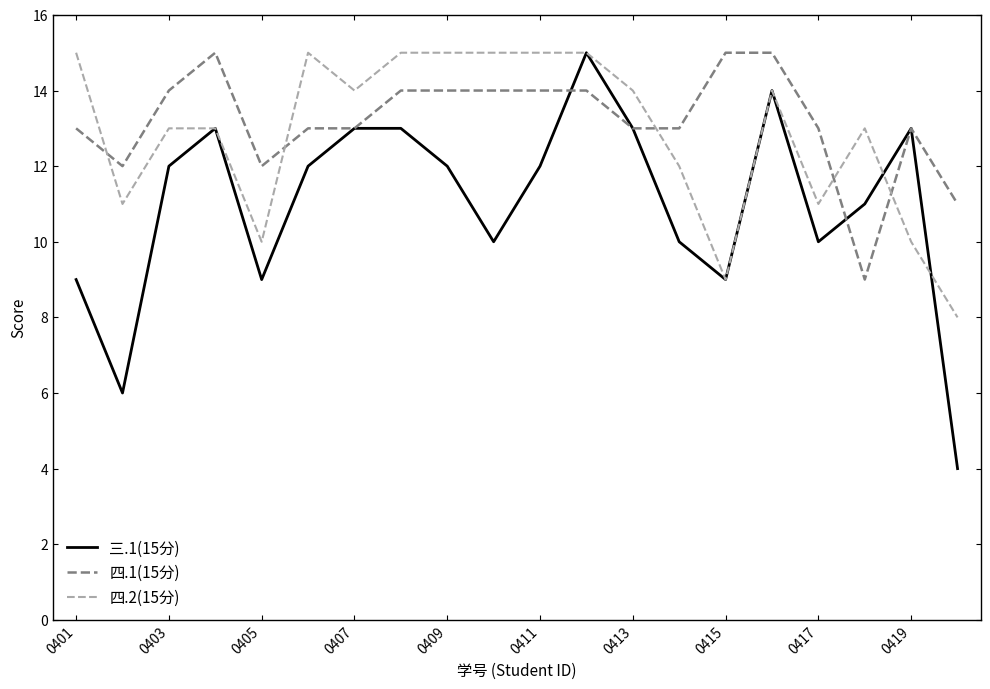

Which series has the widest spread of values?

三.1(15分)